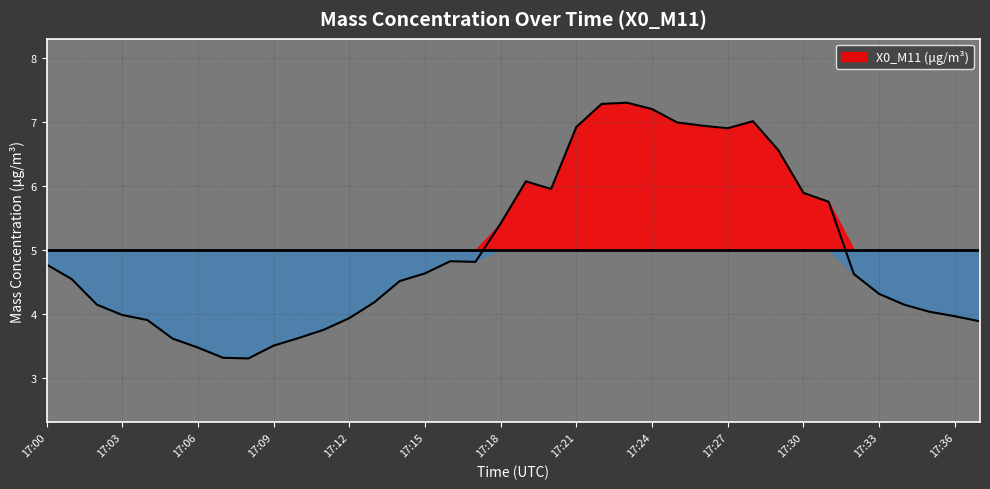

Which has a higher value, 17:25 or 17:11?

17:25